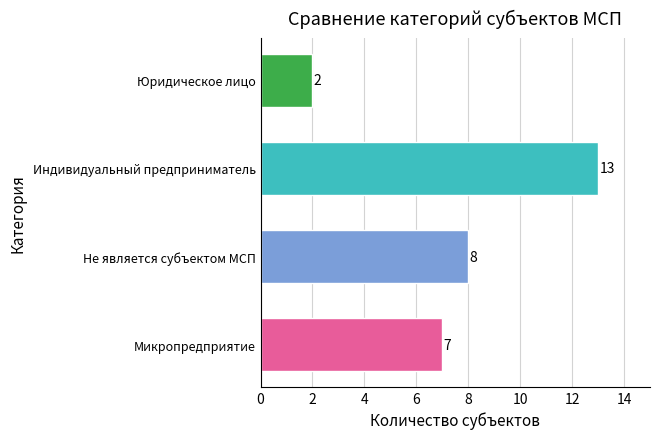

What is the average value?

8